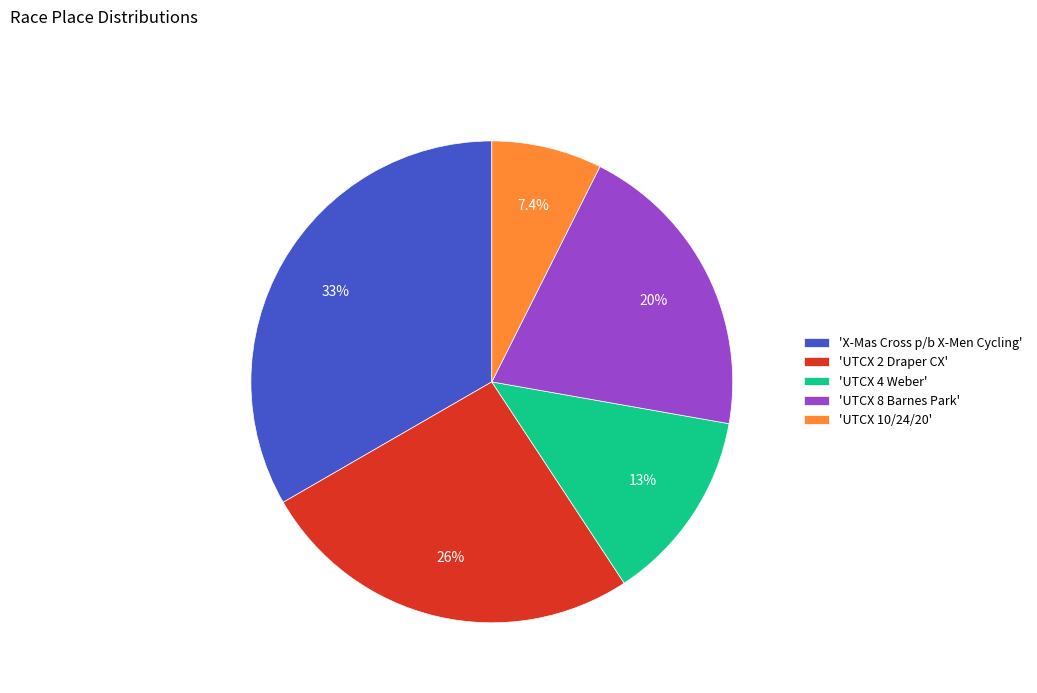

Between 'X-Mas Cross p/b X-Men Cycling' and 'UTCX 8 Barnes Park', which is larger?

'X-Mas Cross p/b X-Men Cycling'